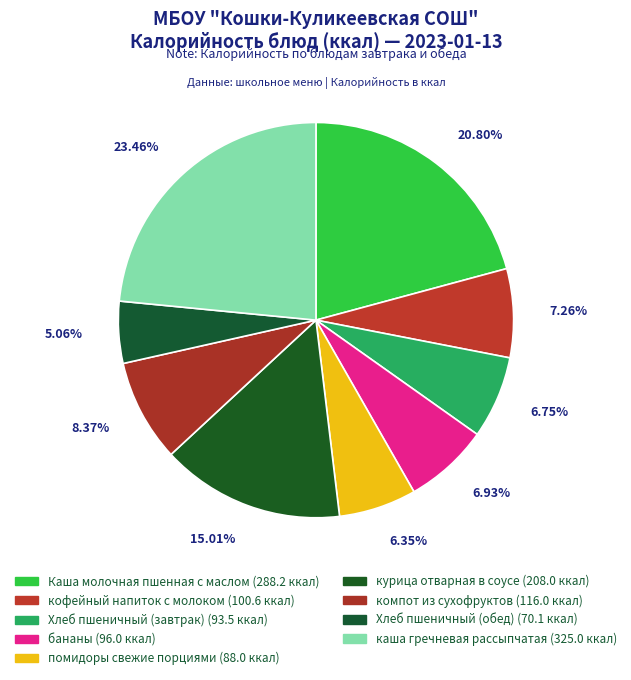

Combined, what portion of the pie is курица отварная в соусе and бананы?

21.9%